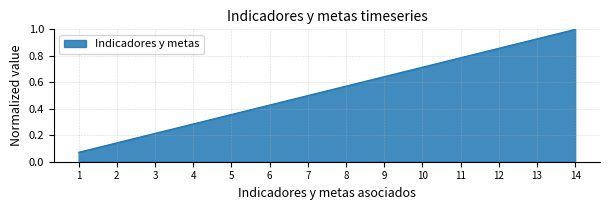

Rank the categories by value from lowest to highest.

1, 2, 3, 4, 5, 6, 7, 8, 9, 10, 11, 12, 13, 14